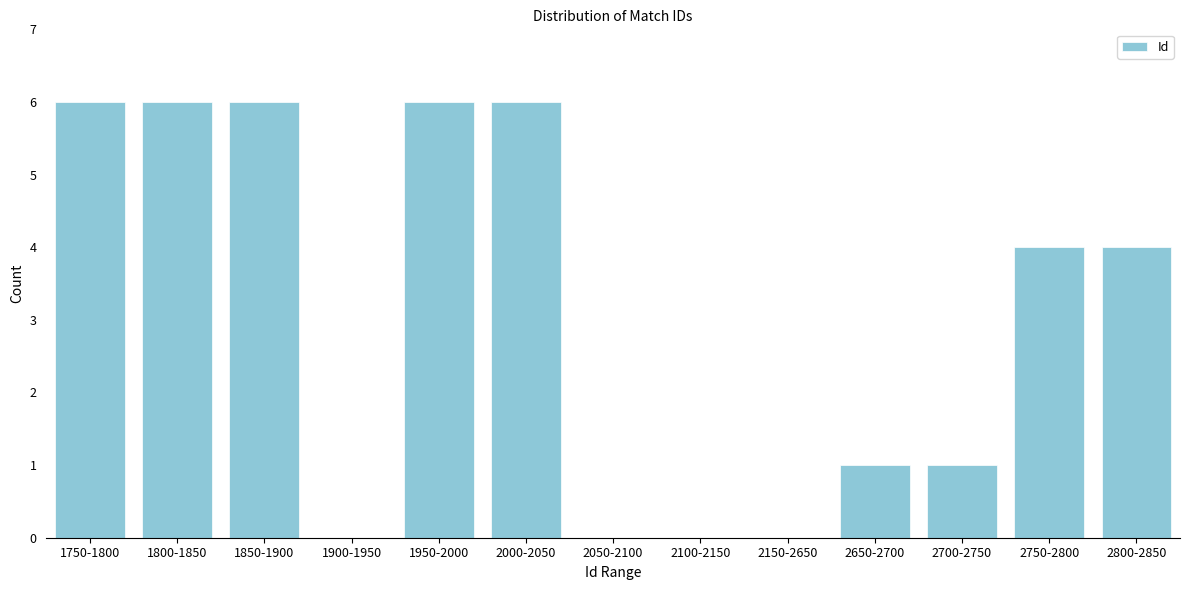

Reading left to right, list all the values displayed in this chart.

1750-1800=6	1800-1850=6	1850-1900=6	1900-1950=0	1950-2000=6	2000-2050=6	2050-2100=0	2100-2150=0	2150-2650=0	2650-2700=1	2700-2750=1	2750-2800=4	2800-2850=4